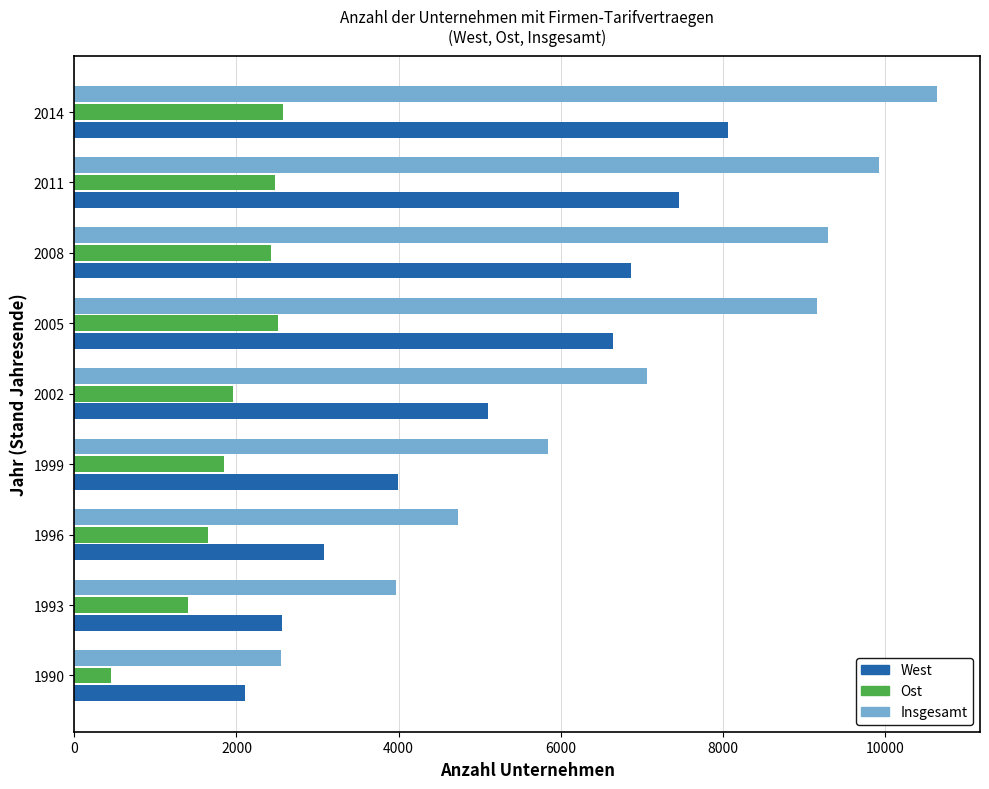

How many series are shown in this chart?

3